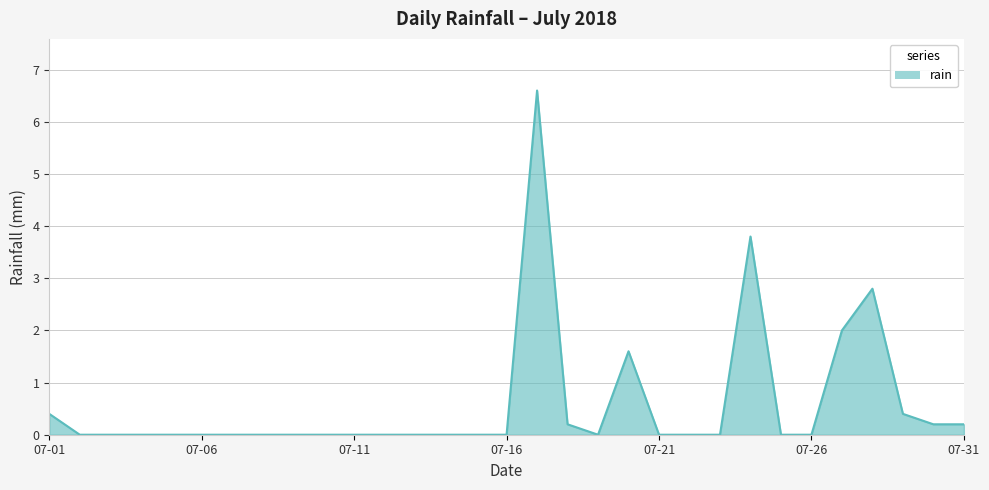

What is the maximum value shown in the chart?

6.6